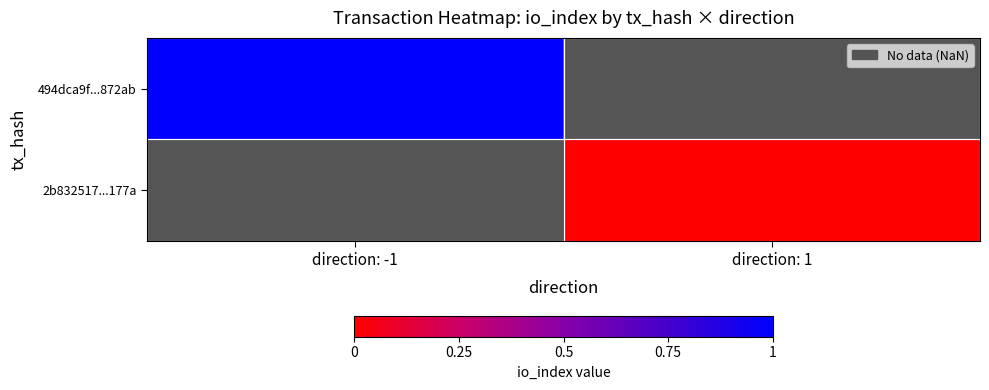

How many categories are shown in the chart?

2